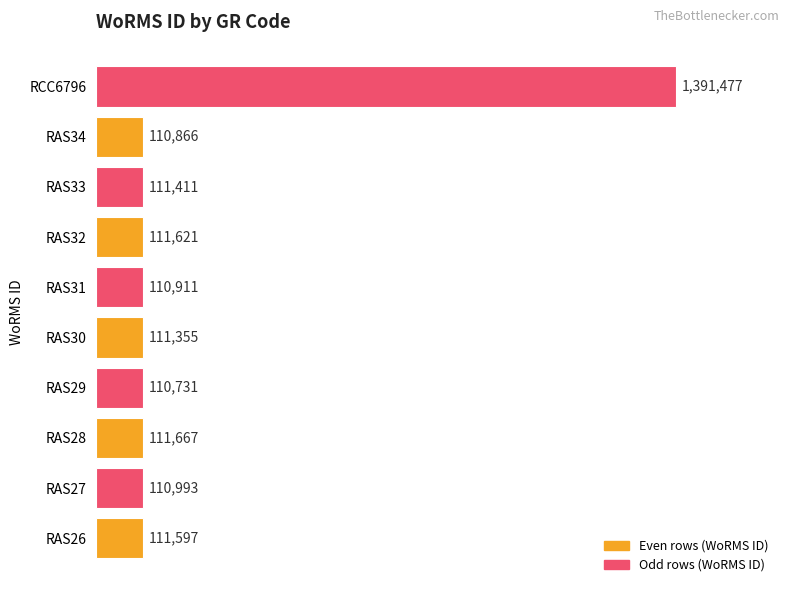

What is the difference between the maximum and minimum values?

1280746